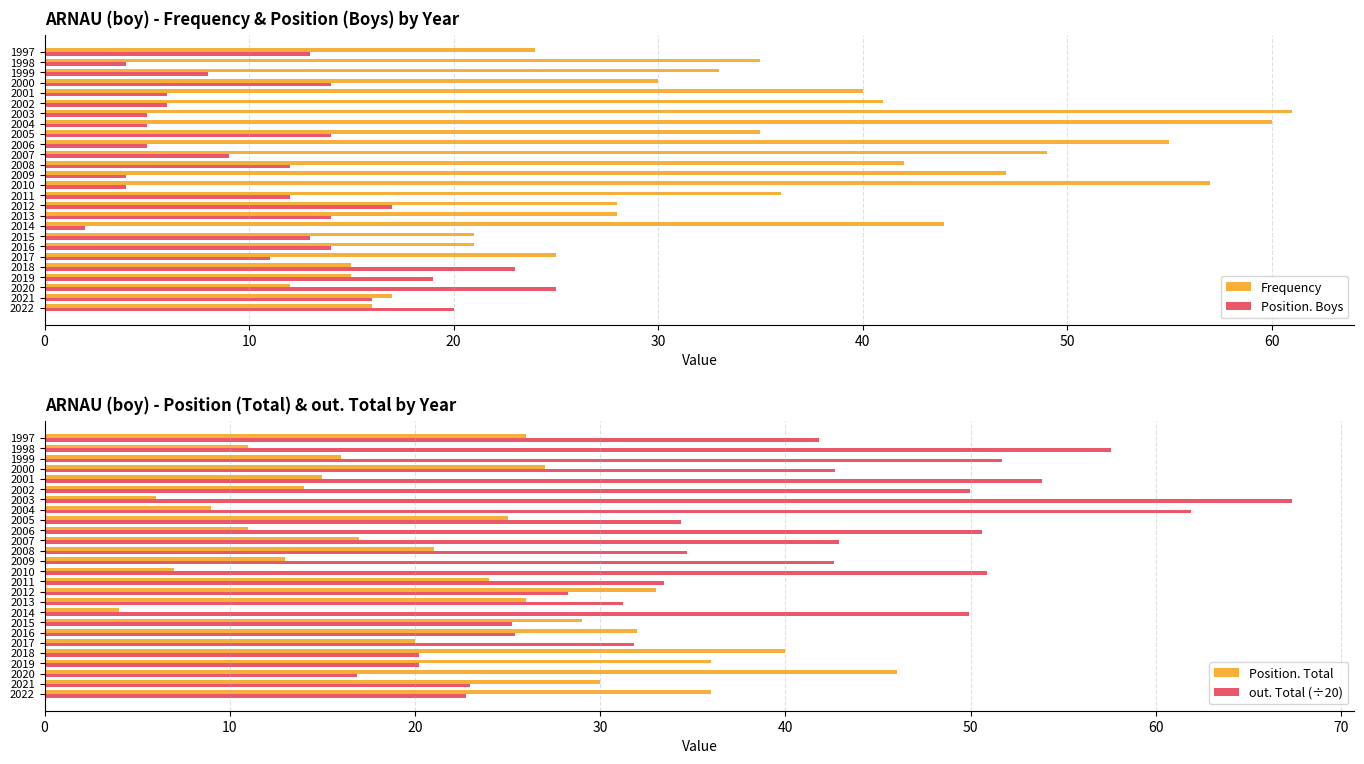

Where is Frequency nearest to the value 36?

2011